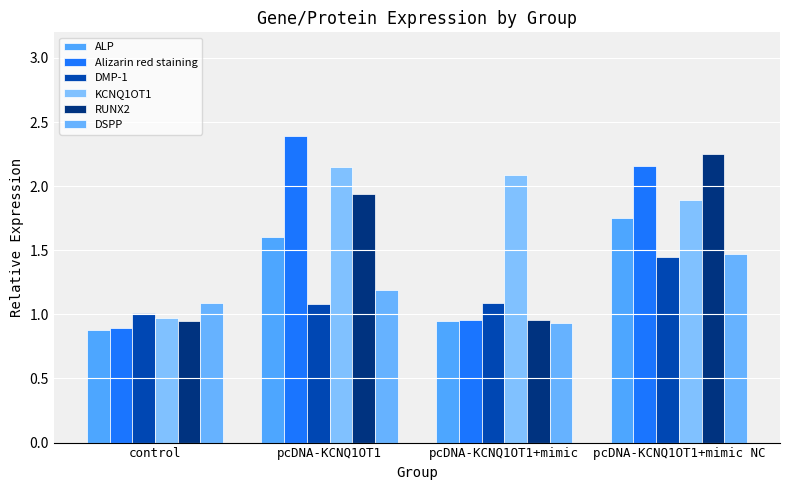

What is the label of the 1st bar from the right?

pcDNA-KCNQ1OT1+mimic NC